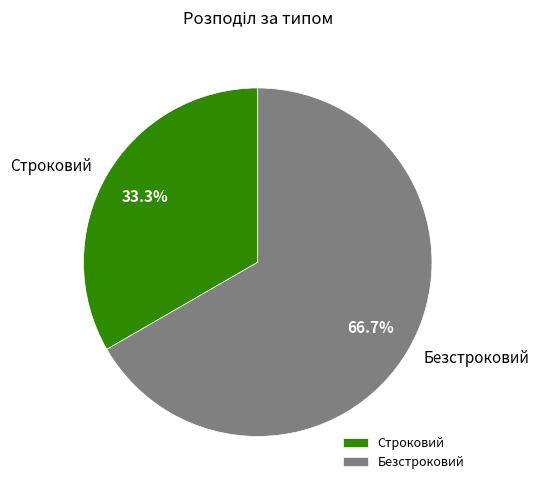

How many slices are in this pie chart?

2